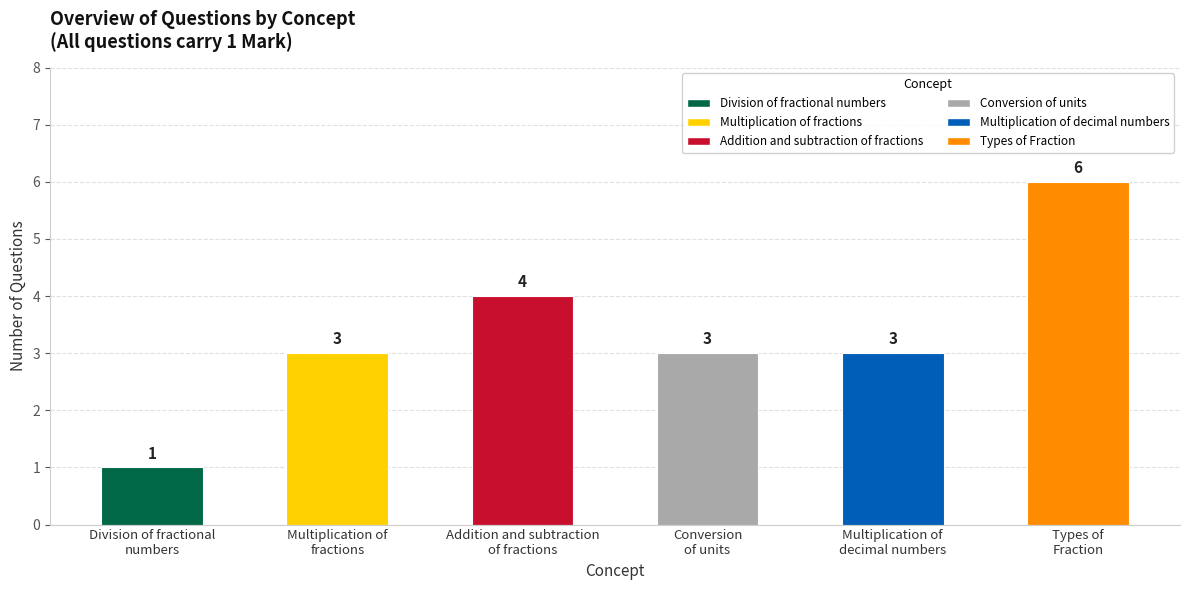

What is the difference between the maximum and second lowest values?

3